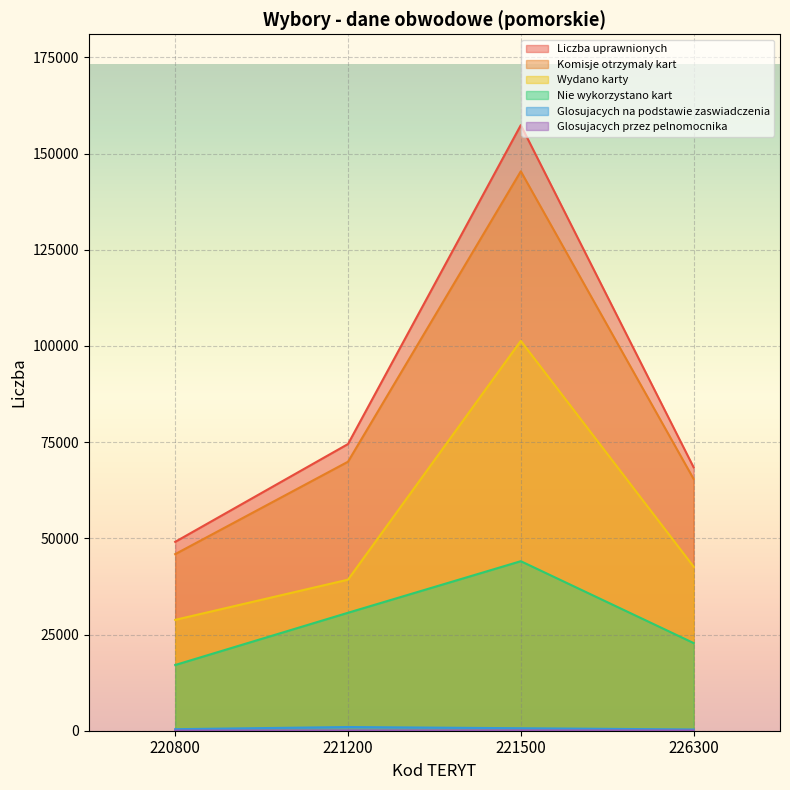

How many values in the Glosujacych na podstawie zaswiadczenia series are below 646?

2